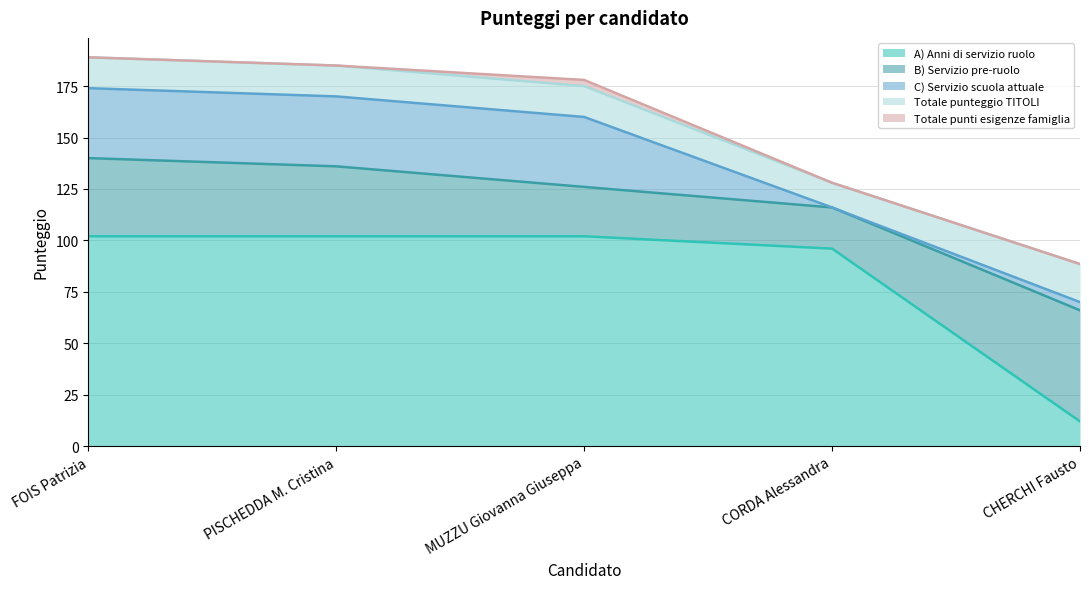

What is the sum of all B) Servizio pre-ruolo values?

170.0